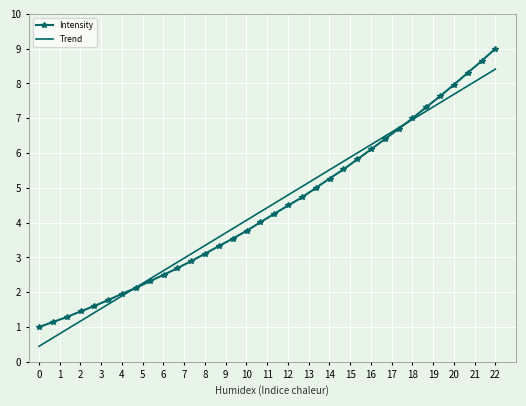

Which series has the largest range (max minus min)?

Intensity